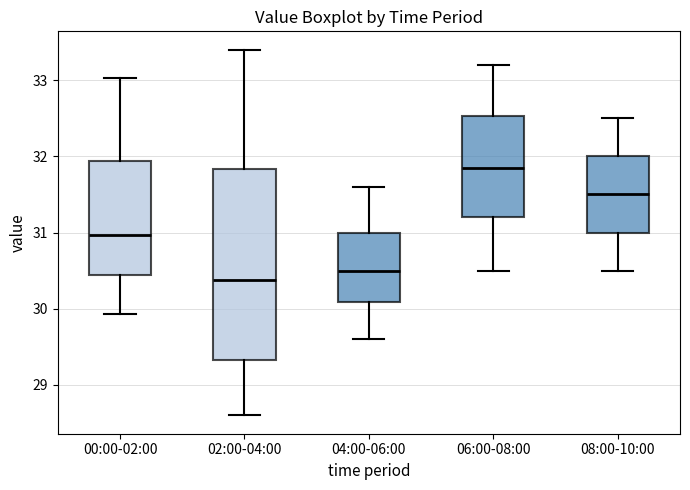

Which box is the tallest, from its lower edge to its upper edge?

02:00-04:00